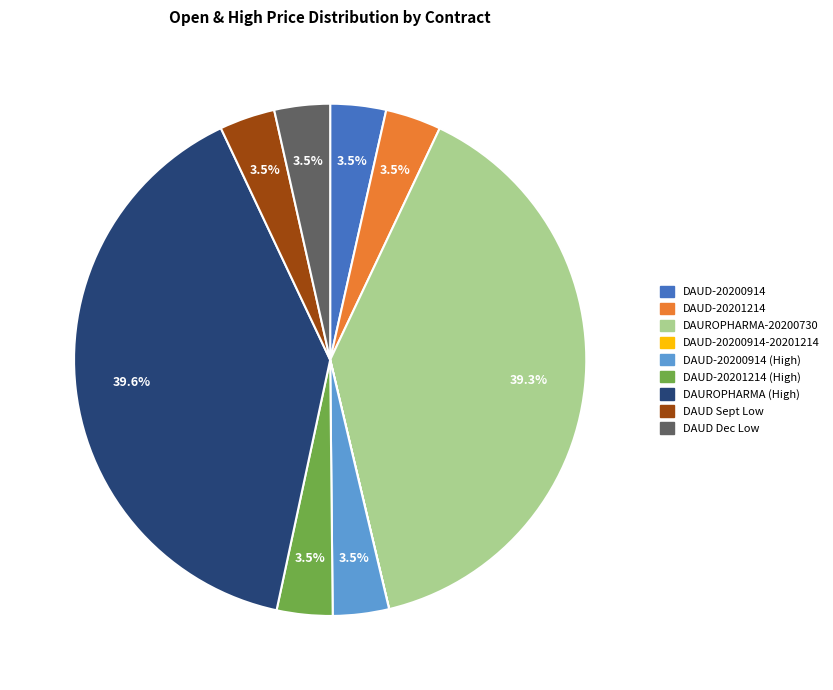

Does any single category account for the majority?

No